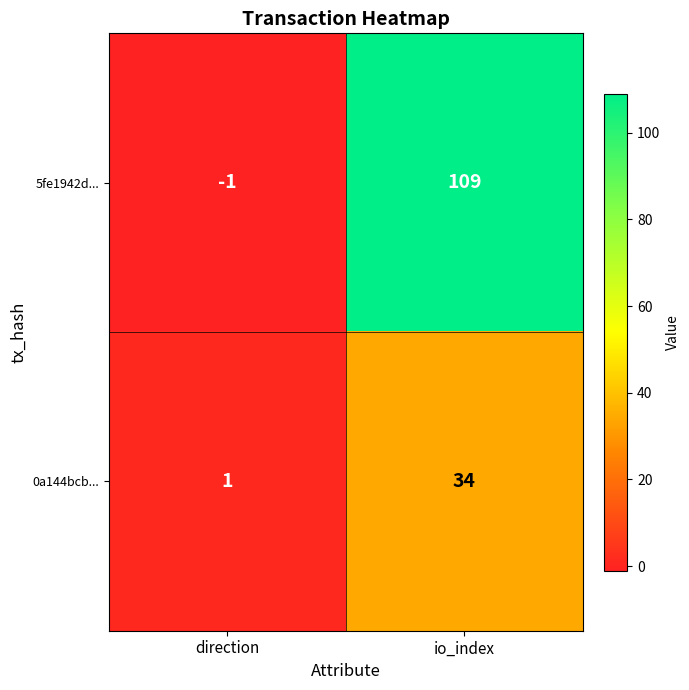

True or false: 5fe1942d... has a value of -1 at direction.

True